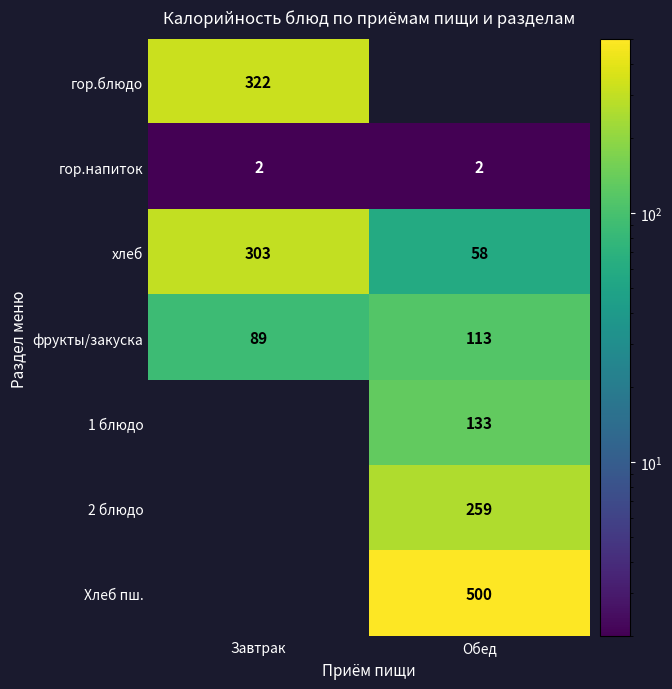

Is it true that гор.напиток equals 2 at Завтрак?

True